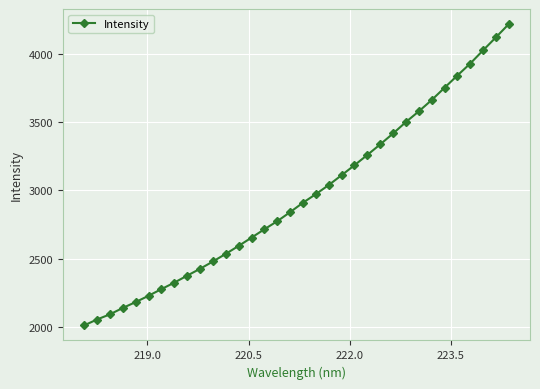

What is the difference between the maximum and minimum values?

2206.8